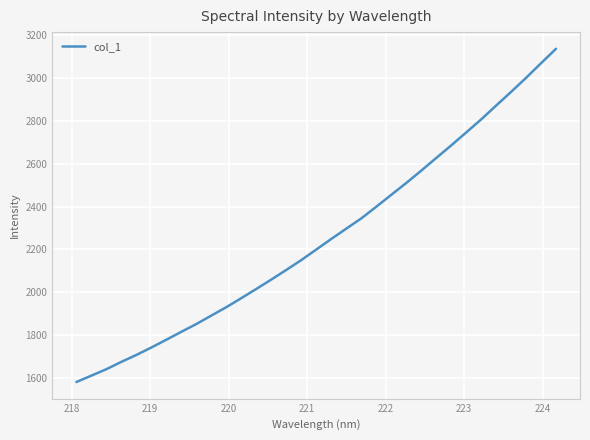

What is the greatest value displayed?

3137.0